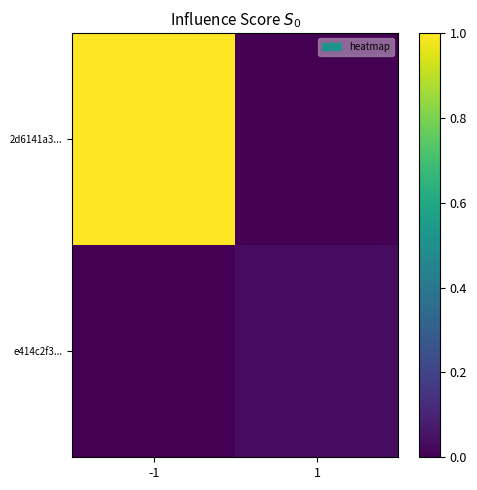

Reading right to left, extract all data points from this chart.

2d6141a3...: 1=0.0	-1=1.0
e414c2f3...: 1=0.0	-1=0.0